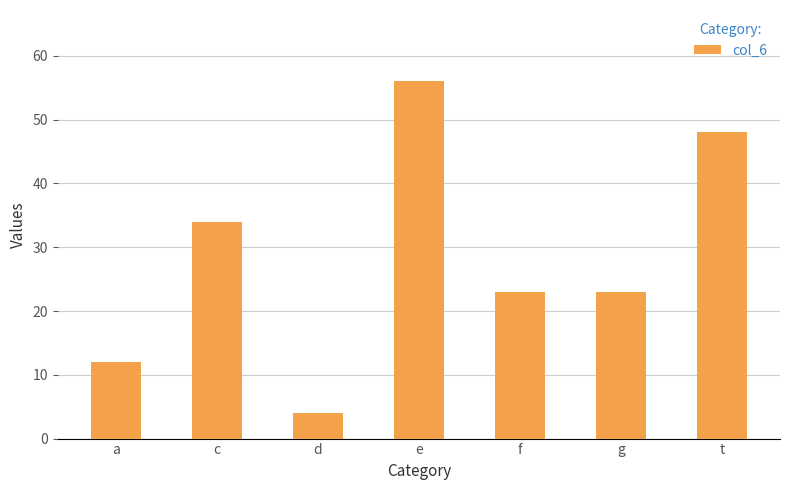

What is the average value?

29